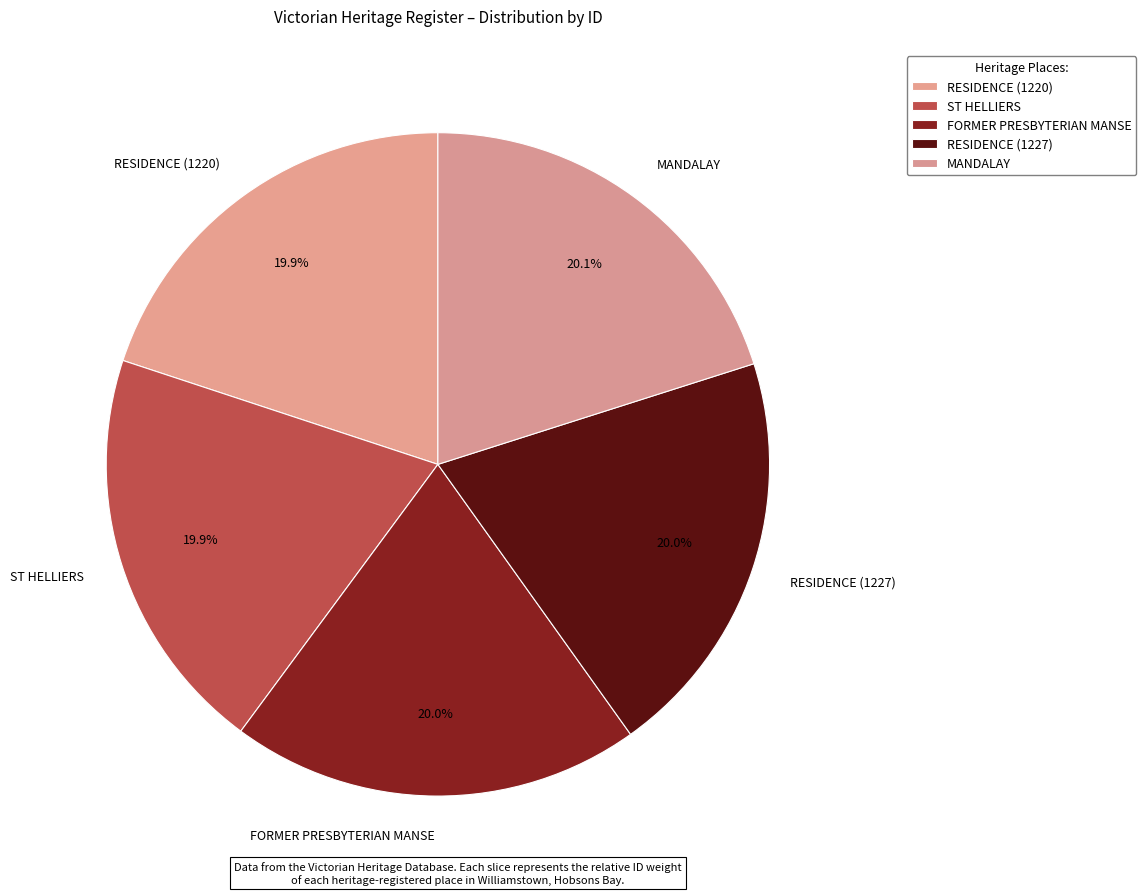

What is the ratio of the value at ST HELLIERS to the value at MANDALAY?

1.0